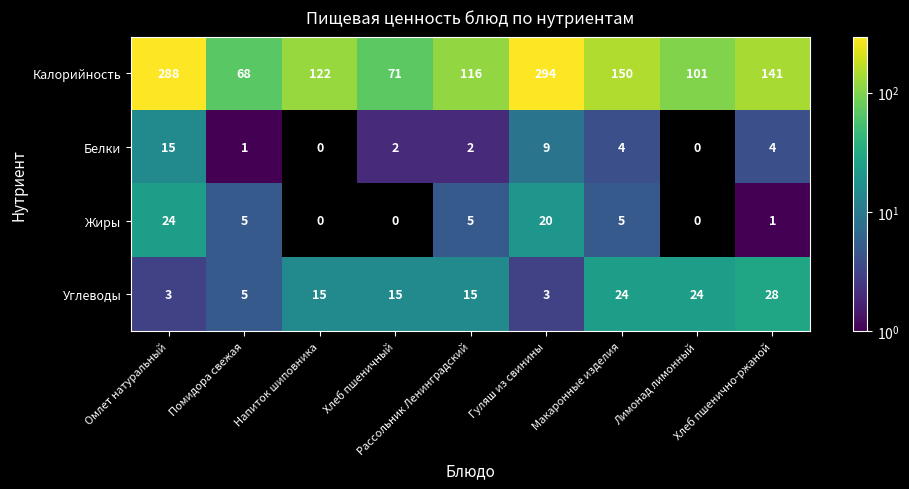

List the series in order of their peak value, lowest first.

Белки, Жиры, Углеводы, Калорийность